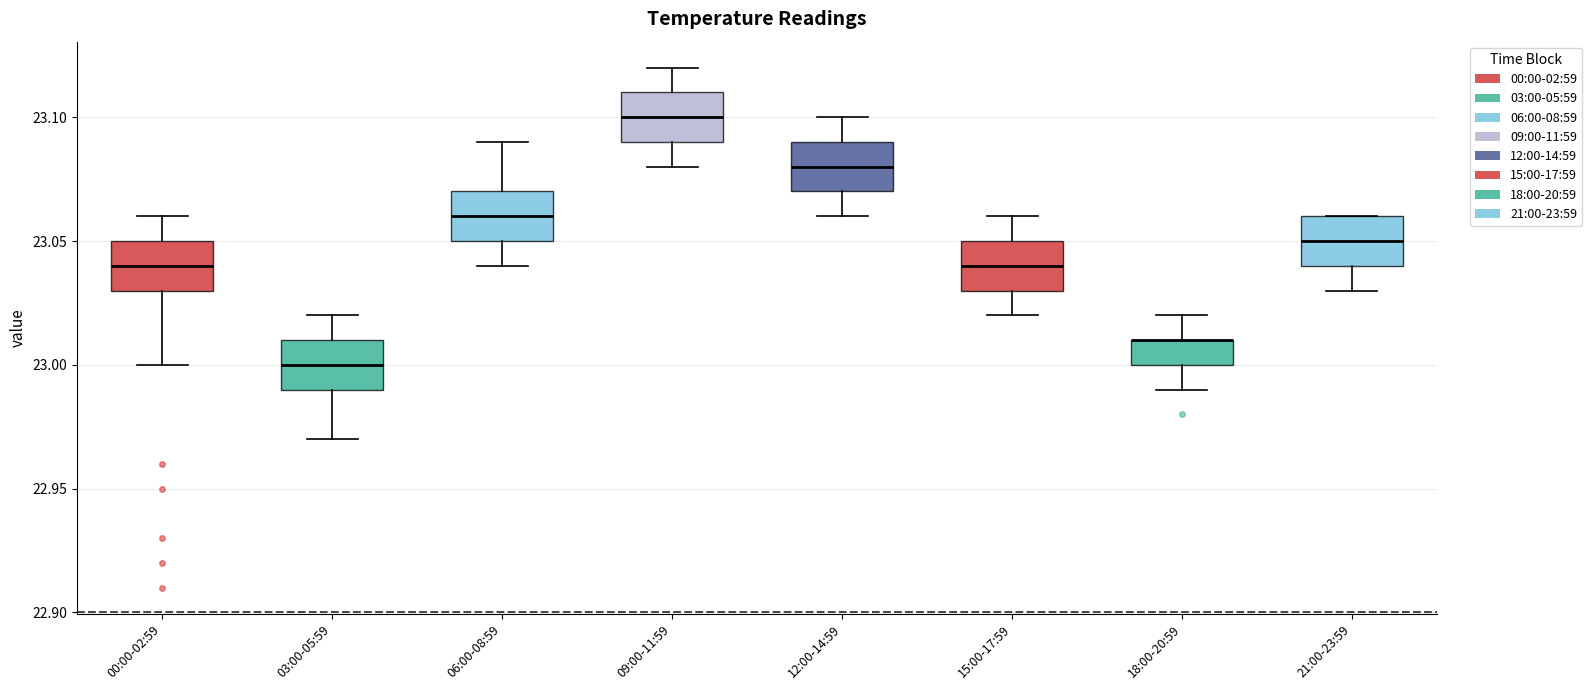

Reading left to right, transcribe this box plot: for each box, give where its median line is, the range the box spans, and where its two whiskers end, as read against the y-axis. The values are not printed on the chart, so give them approximately, as read against the axis.

00:00-02:59: median 23.04, box 23.03 to 23.05, whiskers 23.00 to 23.06
03:00-05:59: median 23.00, box 22.99 to 23.01, whiskers 22.97 to 23.02
06:00-08:59: median 23.06, box 23.05 to 23.07, whiskers 23.04 to 23.09
09:00-11:59: median 23.10, box 23.09 to 23.11, whiskers 23.08 to 23.12
12:00-14:59: median 23.08, box 23.07 to 23.09, whiskers 23.06 to 23.10
15:00-17:59: median 23.04, box 23.03 to 23.05, whiskers 23.02 to 23.06
18:00-20:59: median 23.01 (drawn on the box's upper edge), box 23.00 to 23.01, whiskers 22.99 to 23.02
21:00-23:59: median 23.05, box 23.04 to 23.06, whiskers 23.03 to 23.06